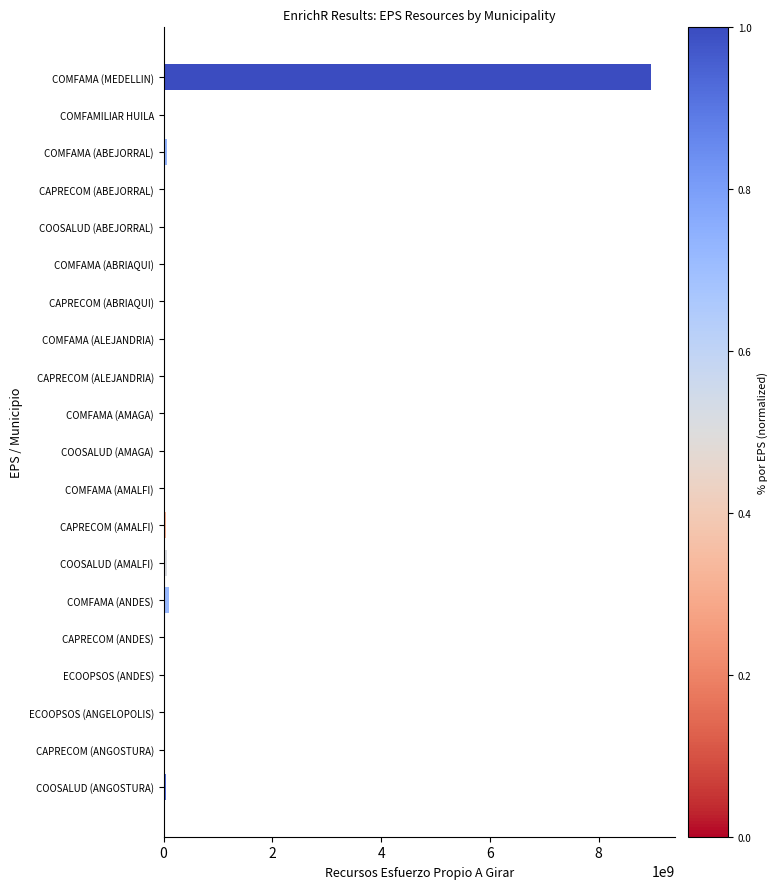

What is the difference between the values at COMFAMA (ALEJANDRIA) and CAPRECOM (ALEJANDRIA)?

1747678.7